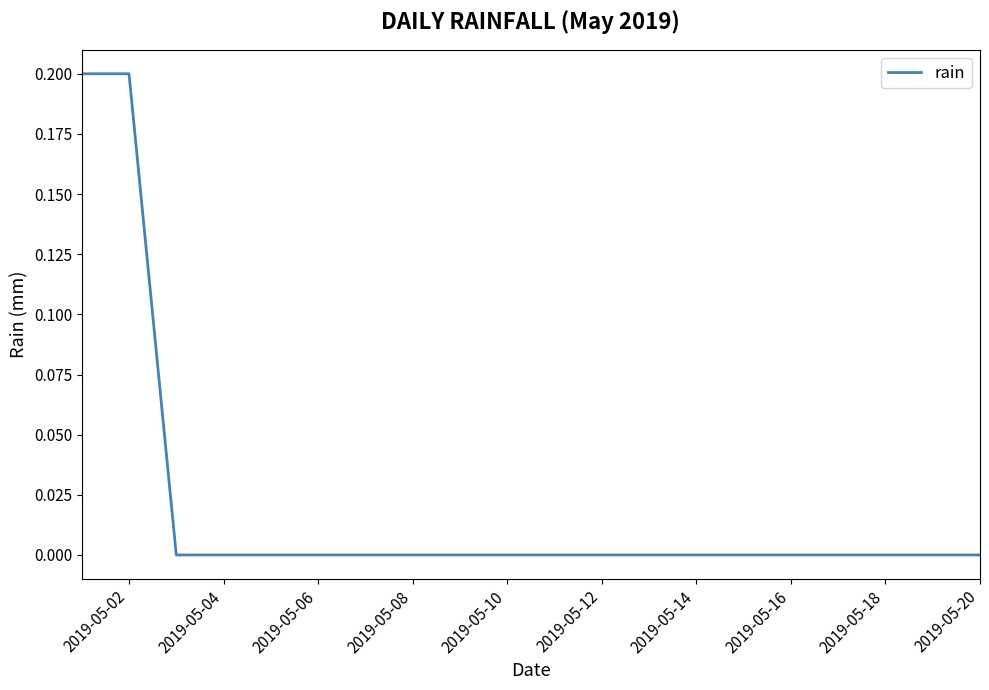

Does the chart have visible grid lines?

No